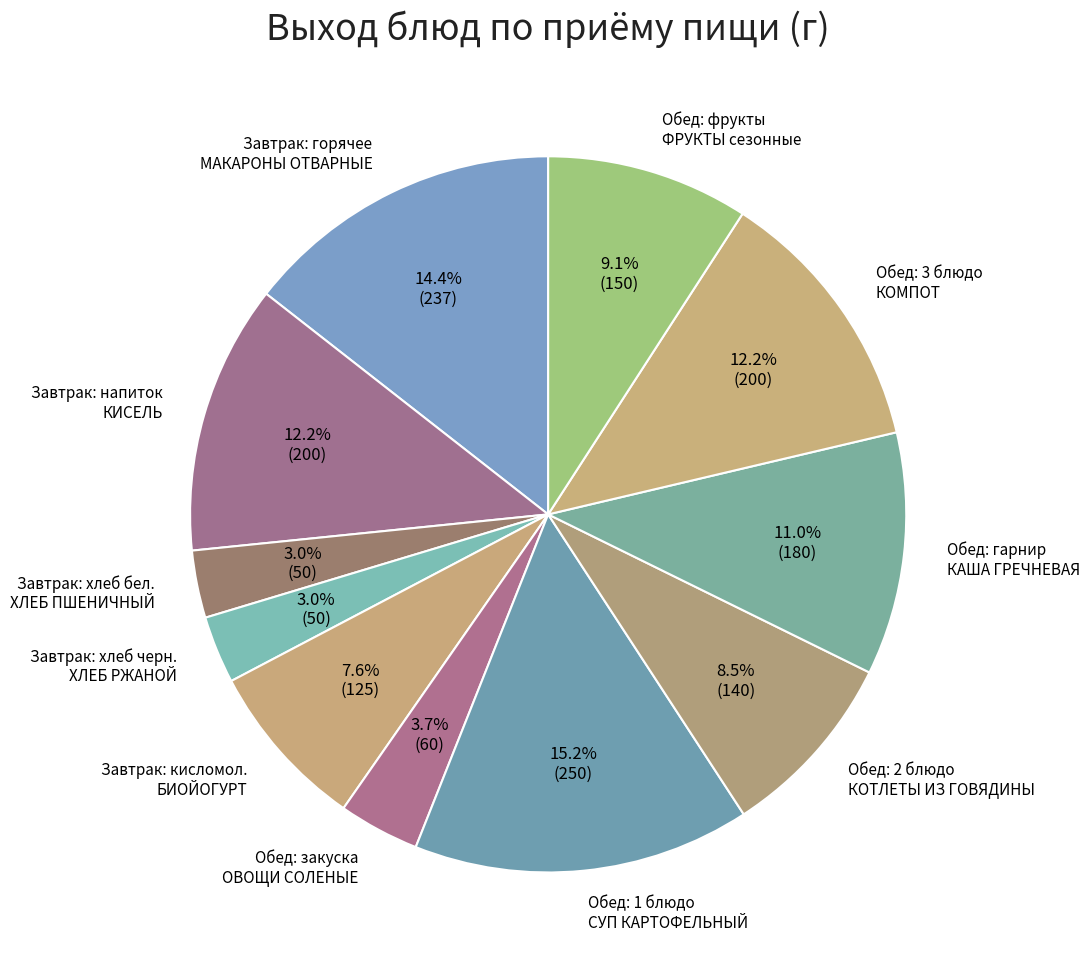

Approximately how many times larger is the value at Обед: фрукты ФРУКТЫ сезонные compared to Завтрак: кисломол. БИОЙОГУРТ?

1.2